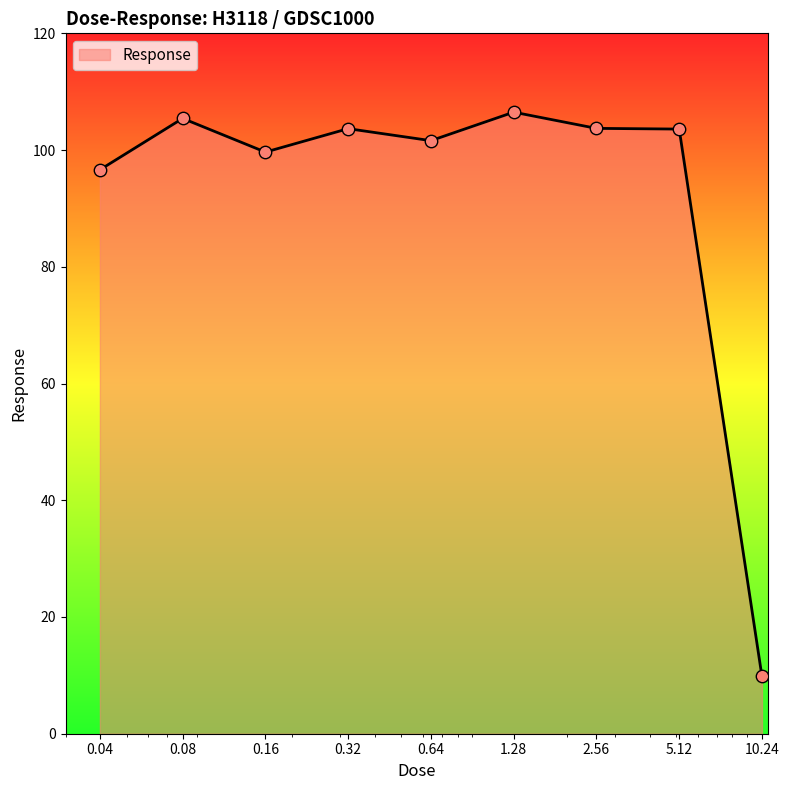

What is the difference between the maximum and minimum values?

96.7